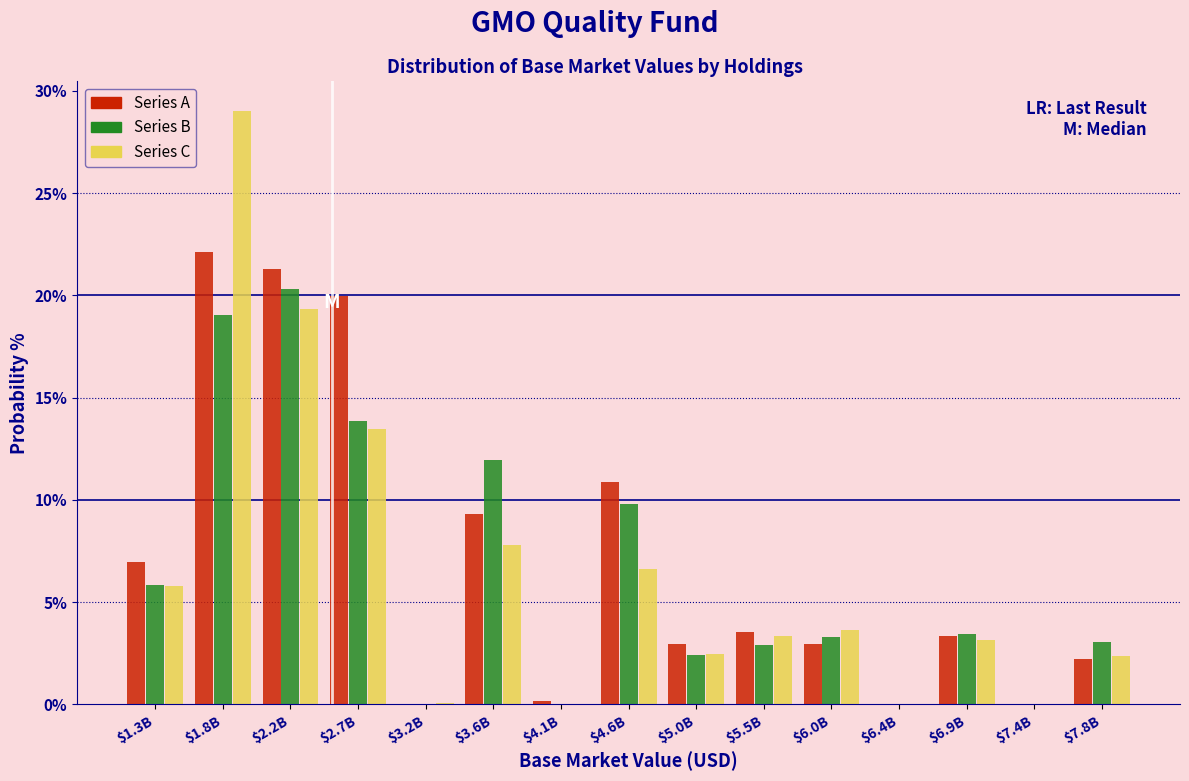

What is the sum of all Series B values?

95.9